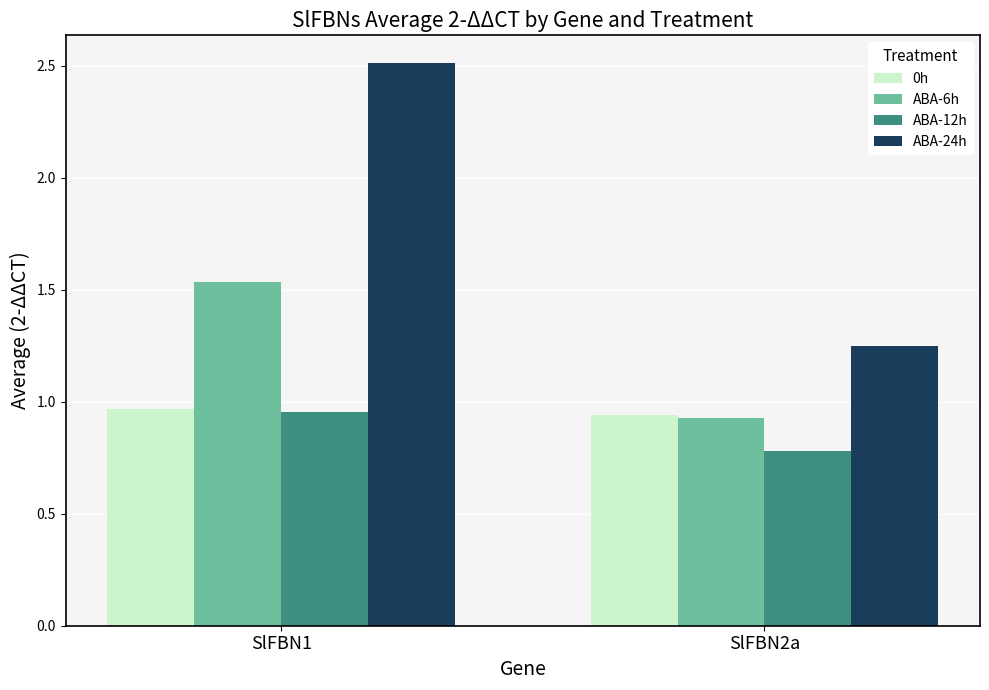

How many values in the ABA-24h series are below 2?

1